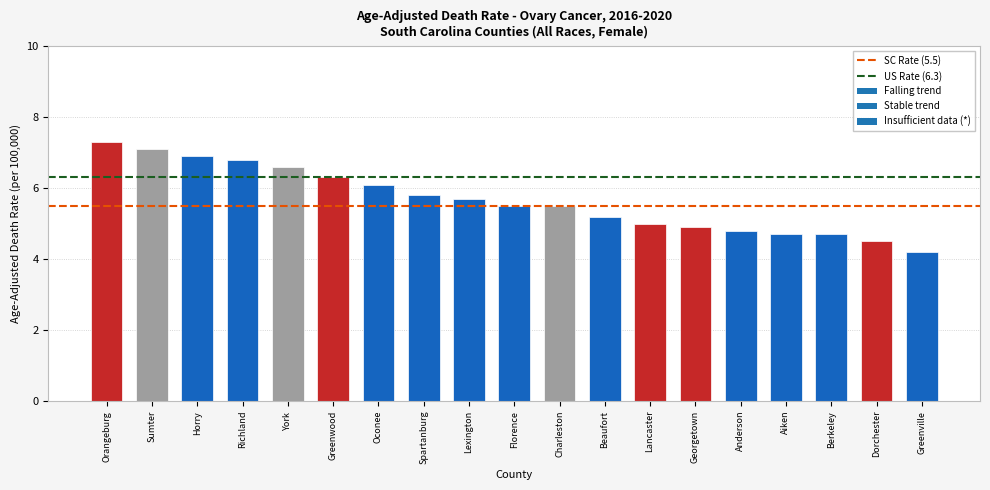

Reading left to right, extract all data points from this chart.

7.3	7.1	6.9	6.8	6.6	6.3	6.1	5.8	5.7	5.5	5.5	5.2	5.0	4.9	4.8	4.7	4.7	4.5	4.2